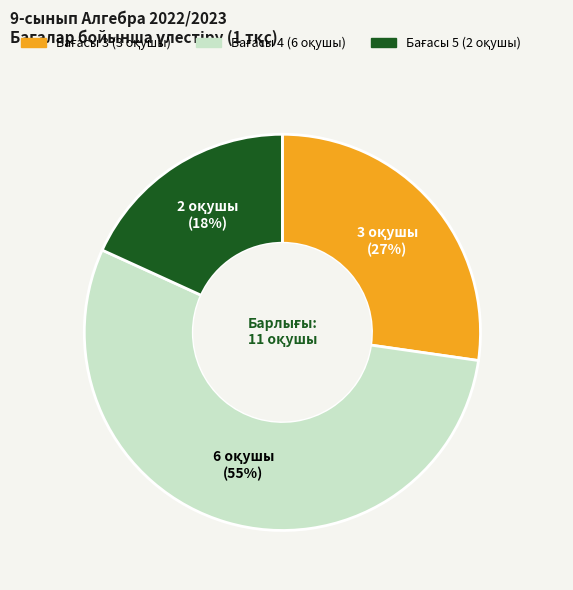

Is there any slice that represents more than half of the pie?

Yes